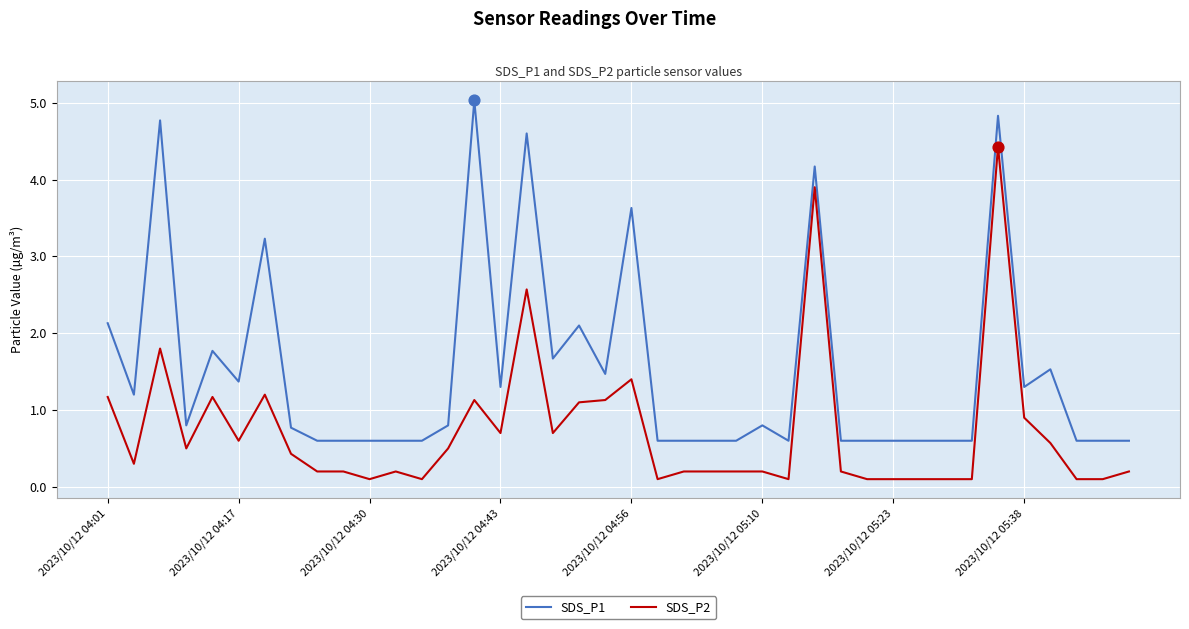

True or false: SDS_P2 and SDS_P1 cross at least once.

False